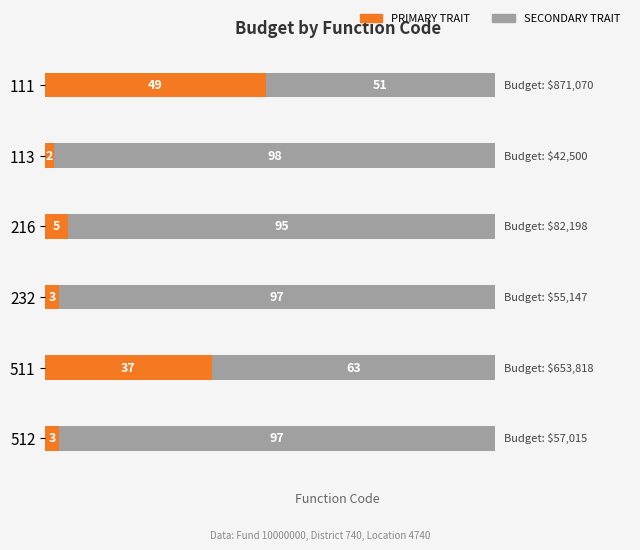

What is the total value across all series at 111?

100